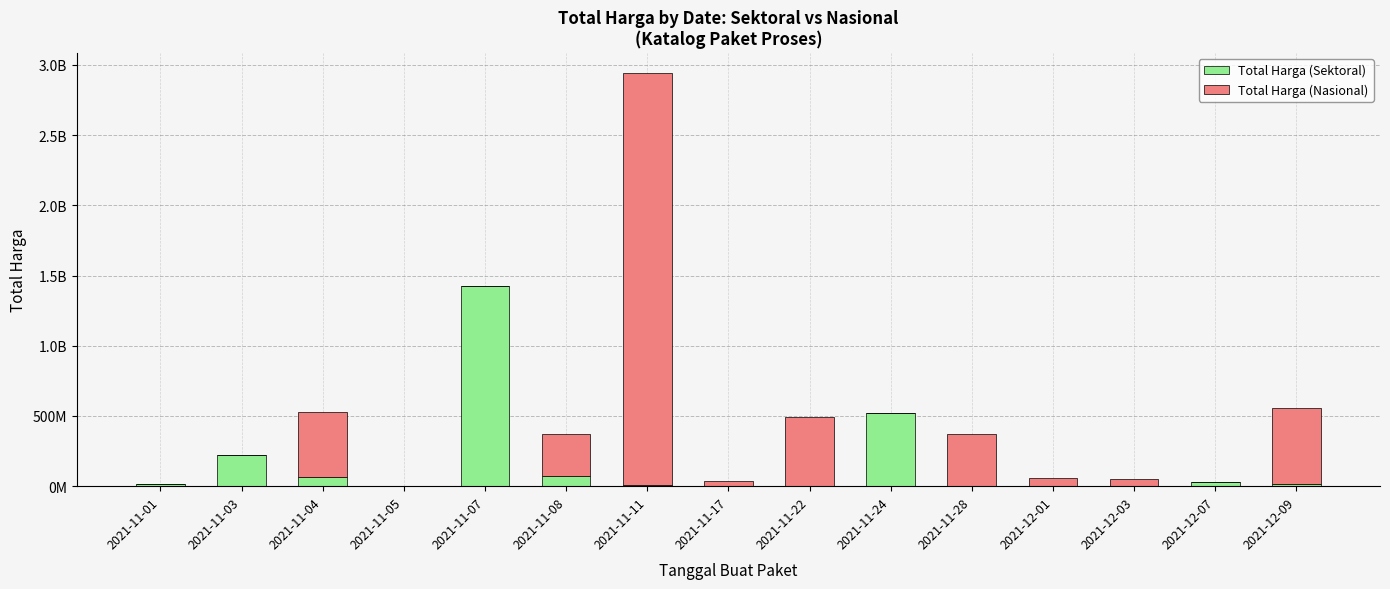

Rank the series by their average value, from lowest to highest.

Total Harga (Sektoral), Total Harga (Nasional)